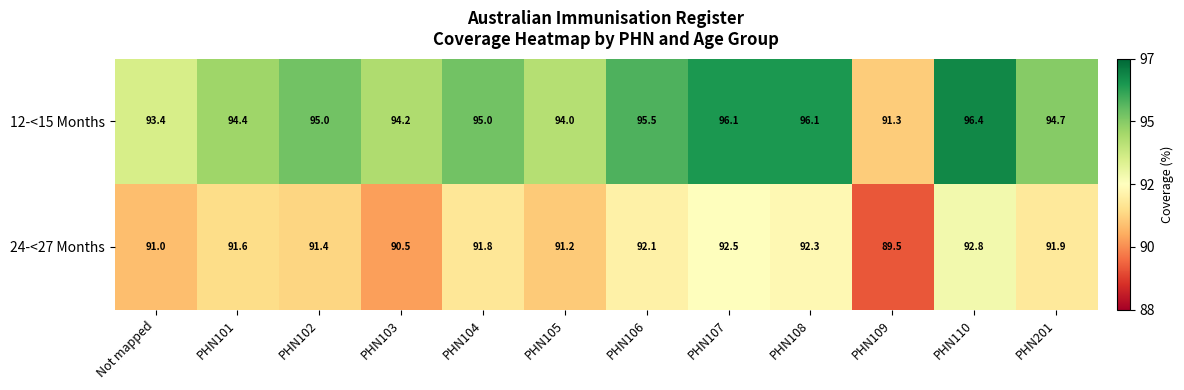

How many data points does each series have?

12